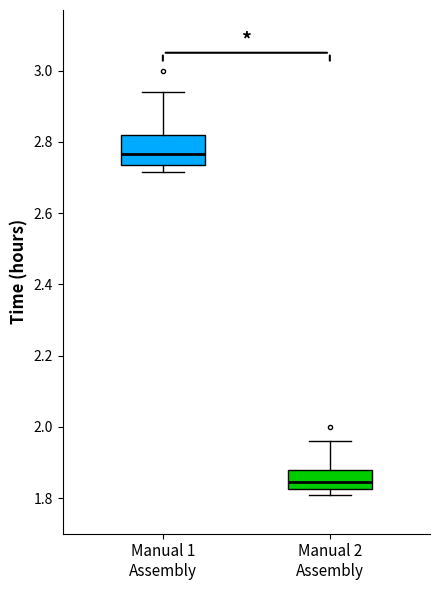

Reading left to right, read every box against the y-axis: the position of its median line, the range the box covers, and the ends of its whiskers. The values are not printed on the chart, so give them approximately, as read against the axis.

Manual 1 Assembly: median 2.76, box 2.74 to 2.82, whiskers 2.72 to 2.94
Manual 2 Assembly: median 1.84, box 1.82 to 1.88, whiskers 1.80 to 1.96